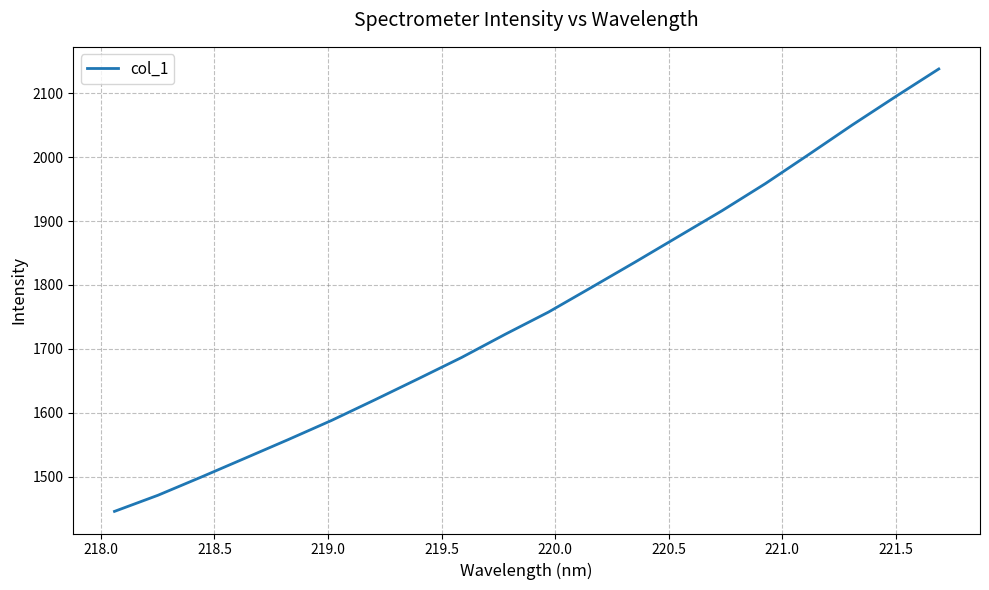

What is the smallest value displayed?

1446.0